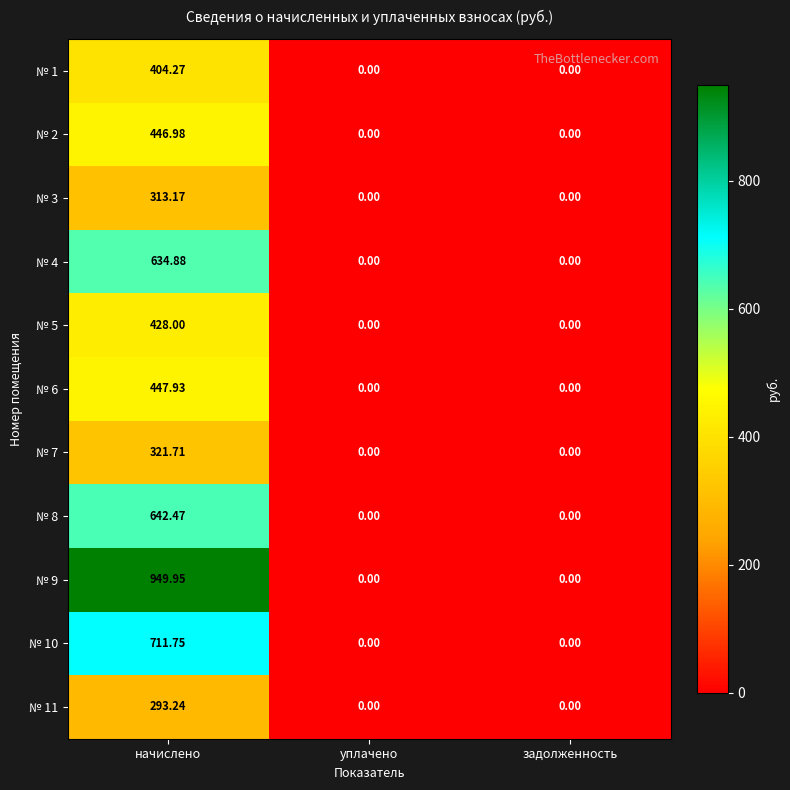

Is the value of № 5 at задолженность greater than the value of № 6 at начислено?

No